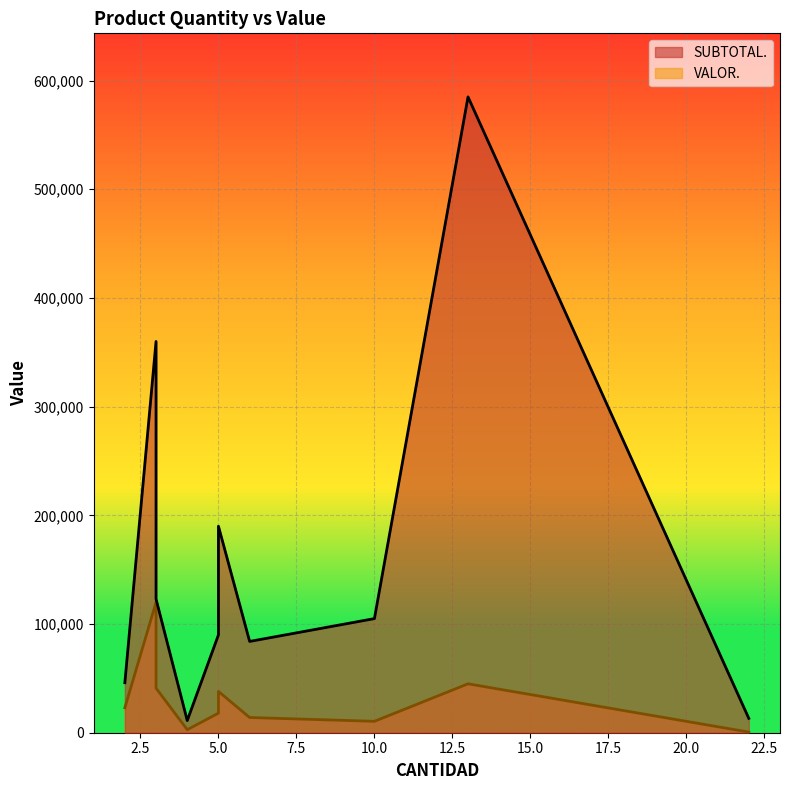

True or false: SUBTOTAL. has more than 0 points higher than both neighbors.

True